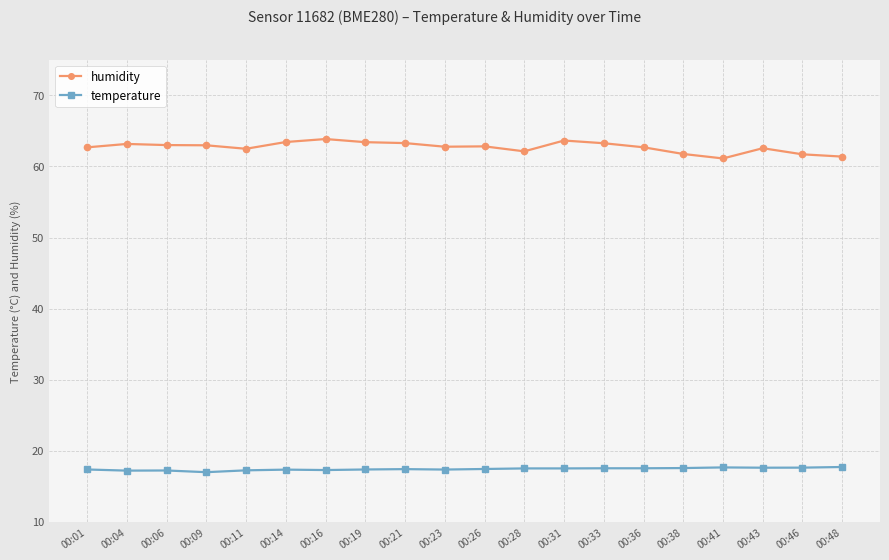

What are all the series names shown in the legend?

humidity, temperature